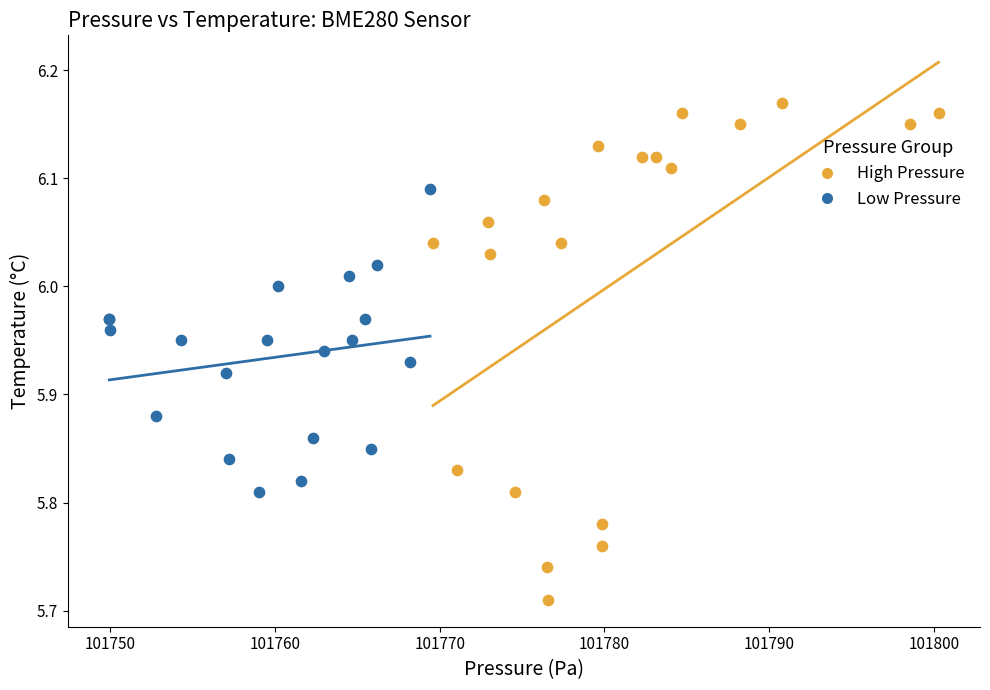

Which series contains the highest Y value?

High Pressure